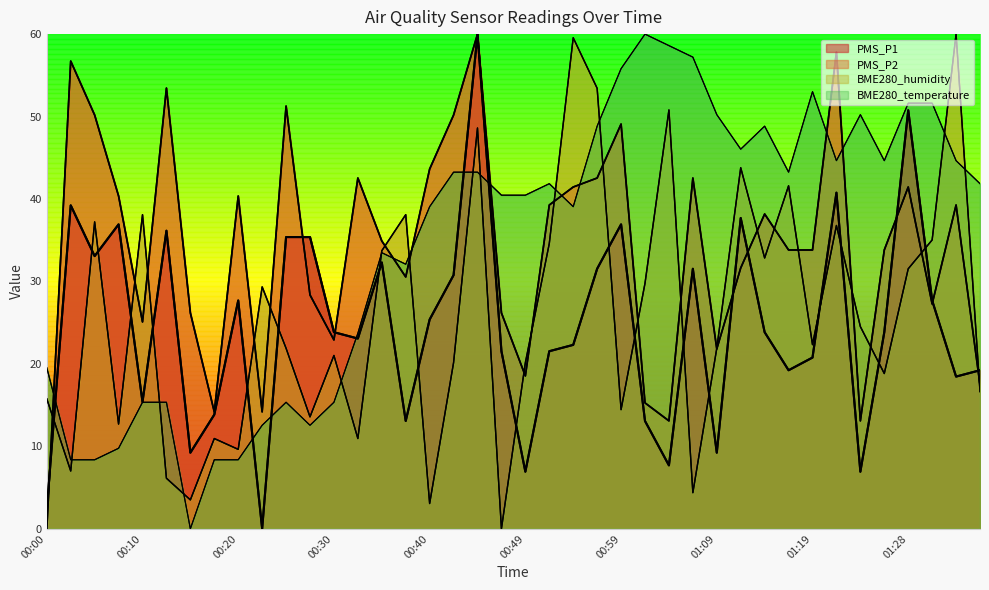

What is the approximate value of PMS_P2 at 01:21?

57.8